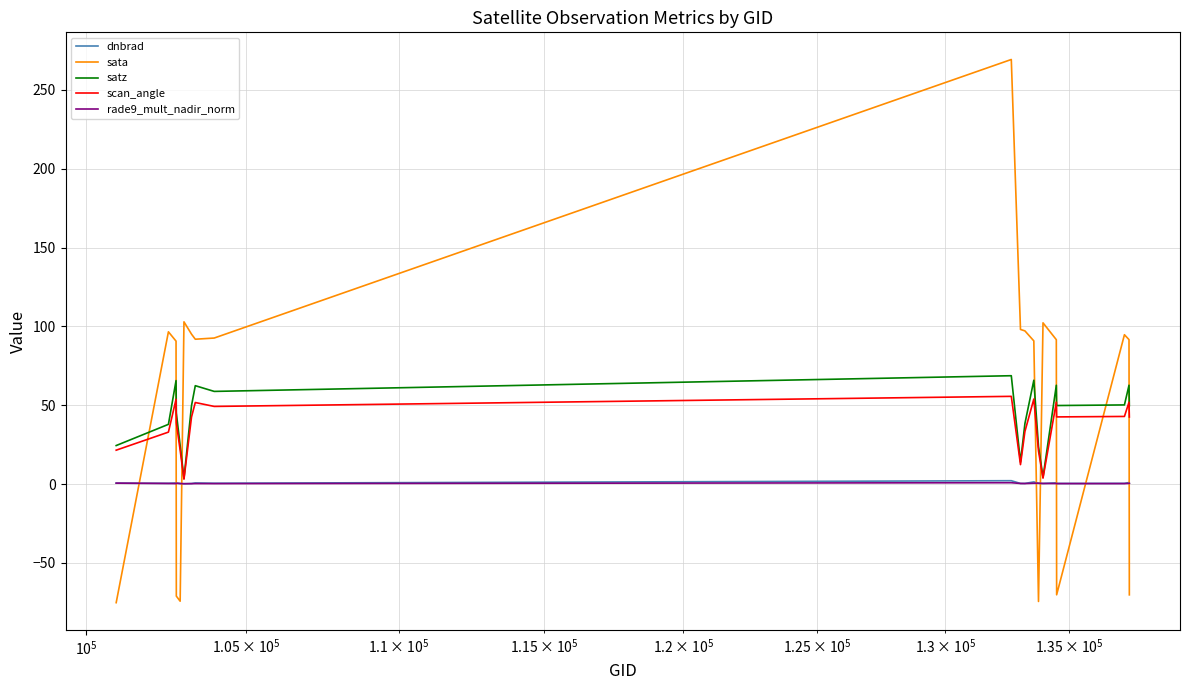

How many intersections are there between scan_angle and sata?

8